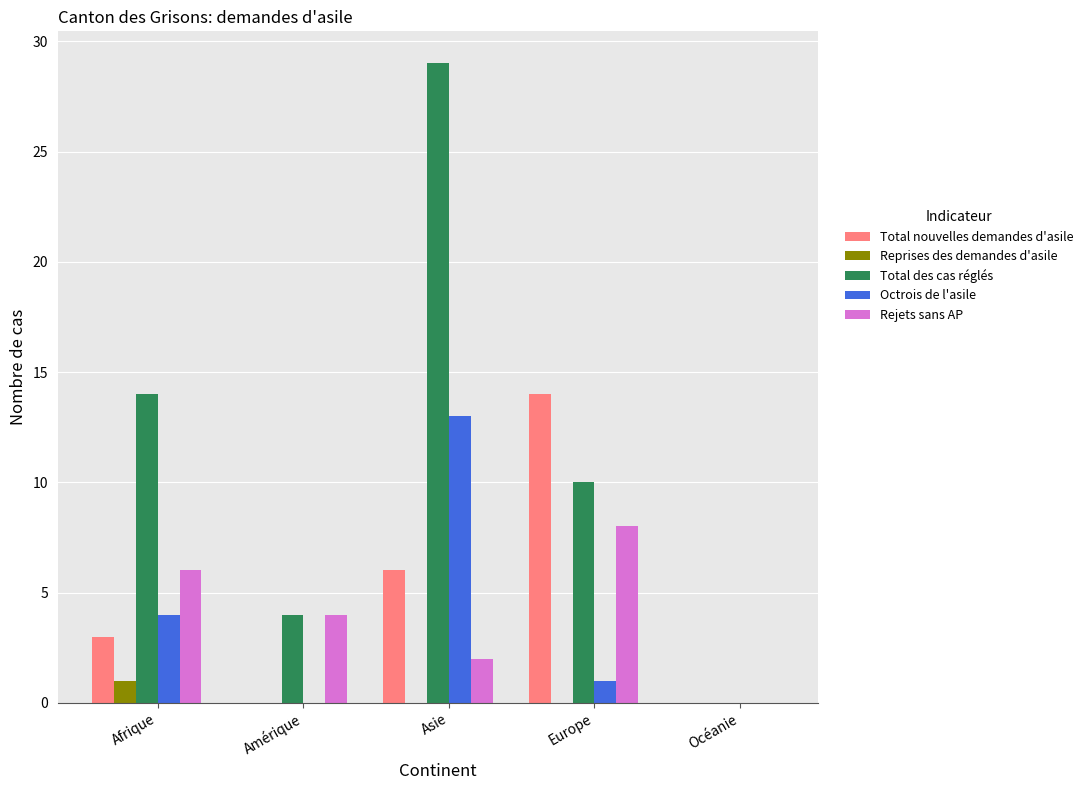

True or false: Octrois de l'asile has a value of 0 at Europe.

False